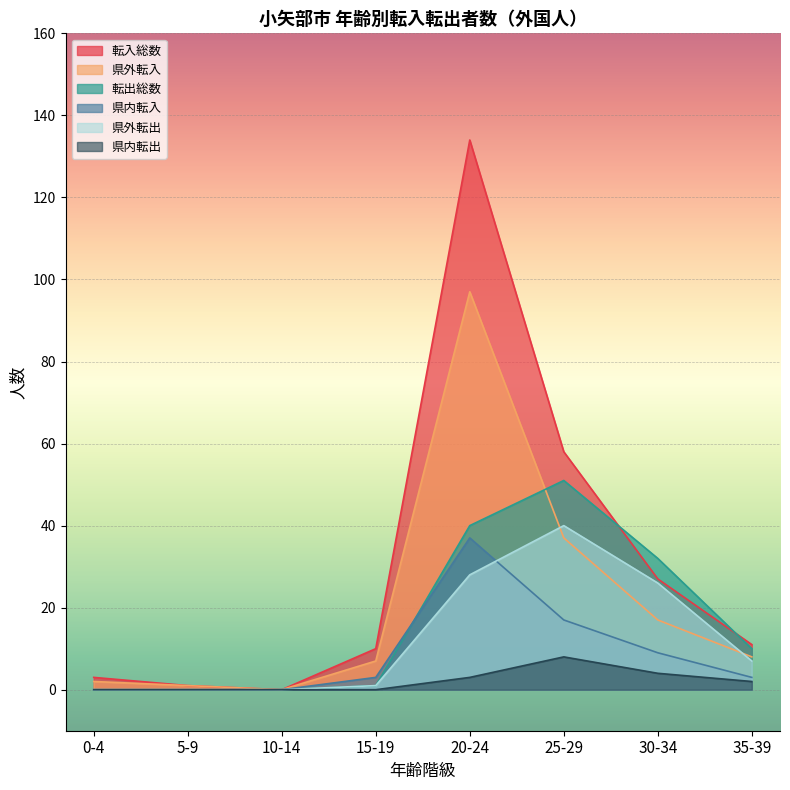

Reading left to right, transcribe all the data shown in this chart.

転入総数: 3	1	0	10	134	58	27	11
県外転入: 2	1	0	7	97	37	17	8
転出総数: 0	0	0	1	40	51	32	10
県内転入: 0	0	0	3	37	17	9	3
県外転出: 0	0	0	1	28	40	26	7
県内転出: 0	0	0	0	3	8	4	2